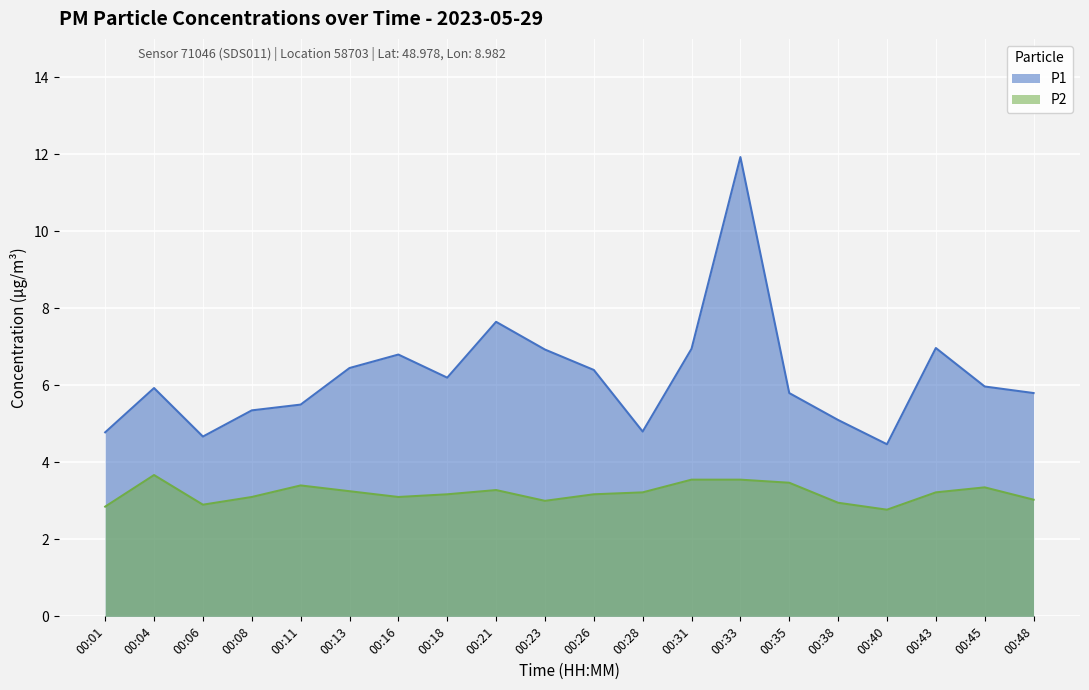

Which series changed the most between 00:38 and 00:45?

P1